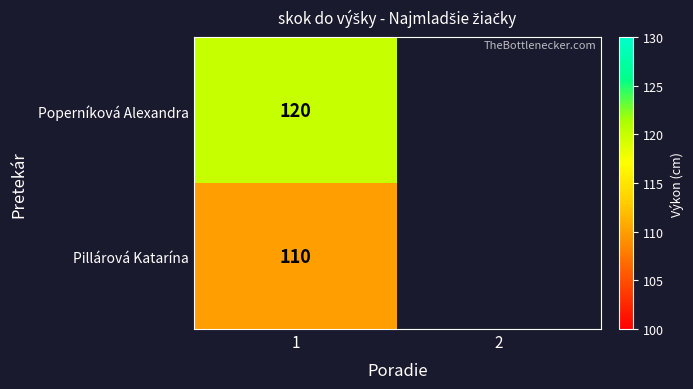

What is the spread (max minus min) of values at 1?

10